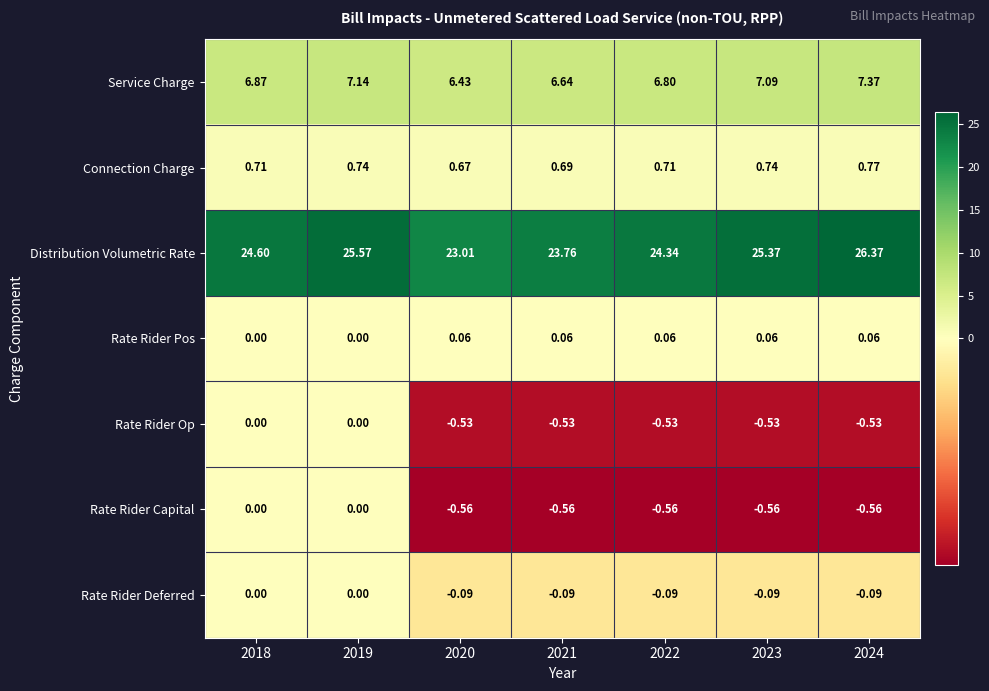

Which label corresponds to the largest value in the chart?

2024